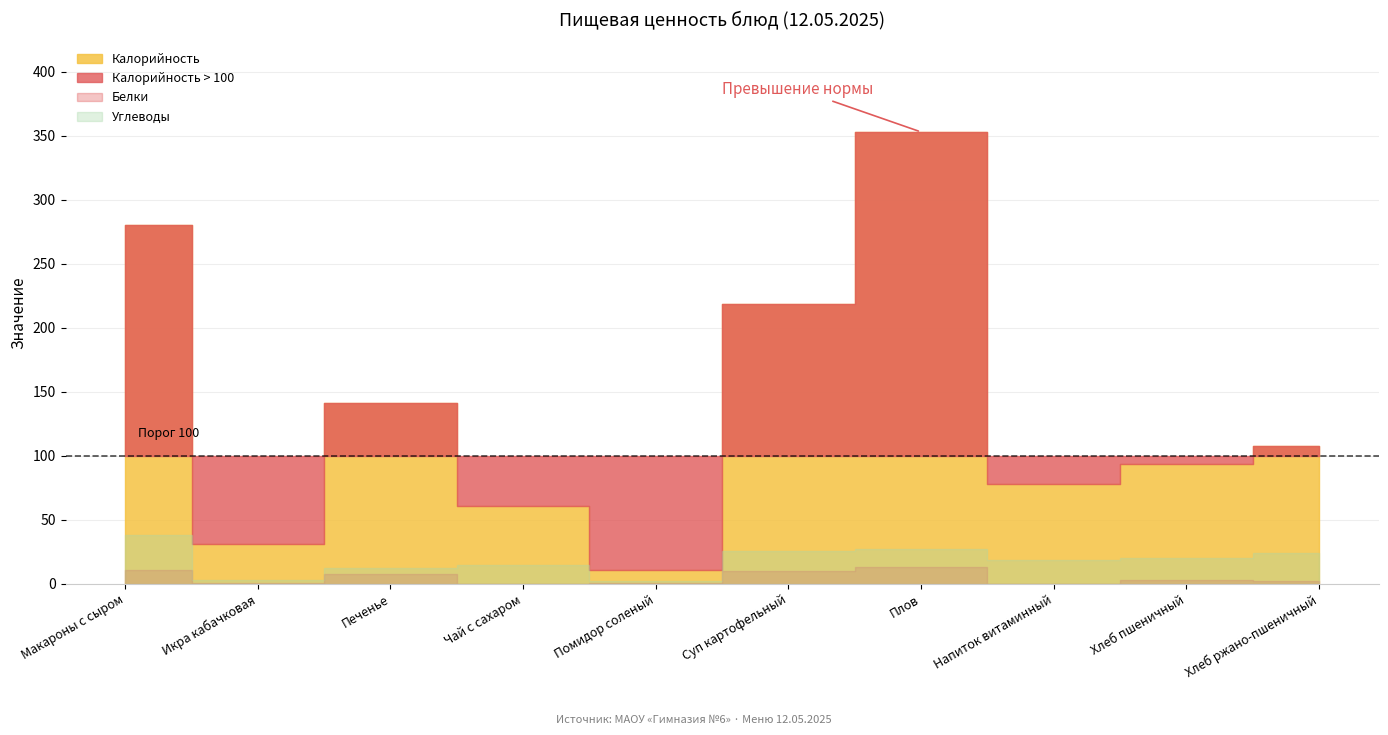

Which series changed the most between Чай с сахаром and Плов?

Калорийность